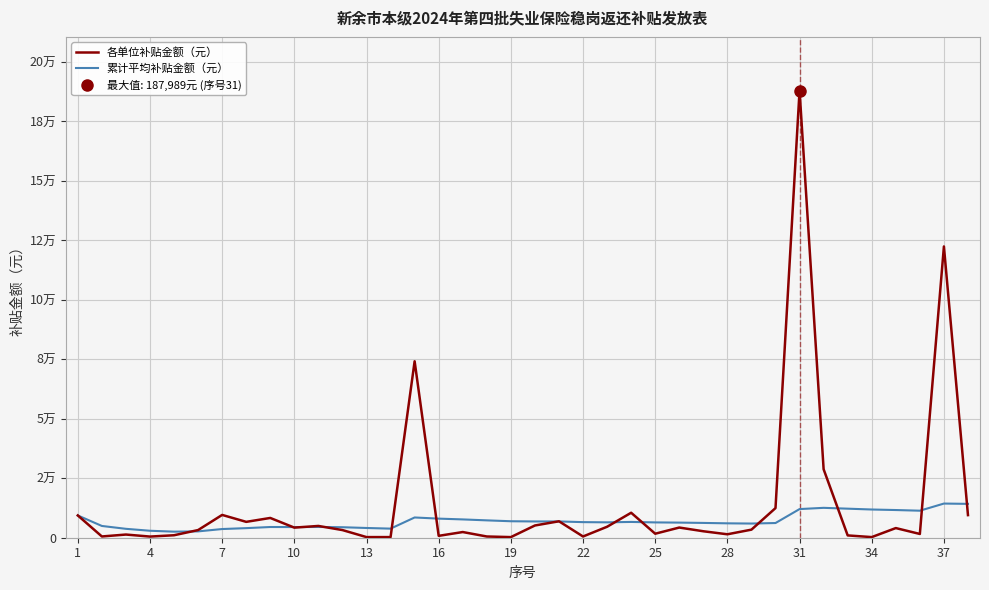

At which category does 各单位补贴金额（元） reach its first local peak?

7